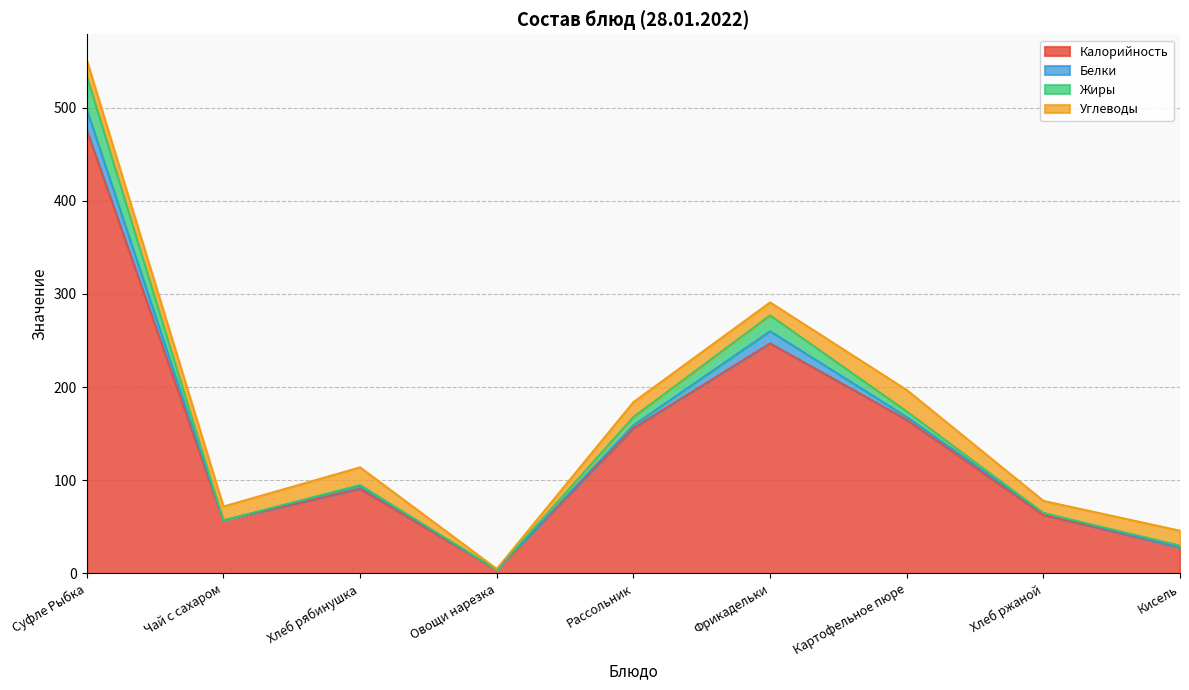

At which category does Калорийность reach its first local valley?

Чай с сахаром